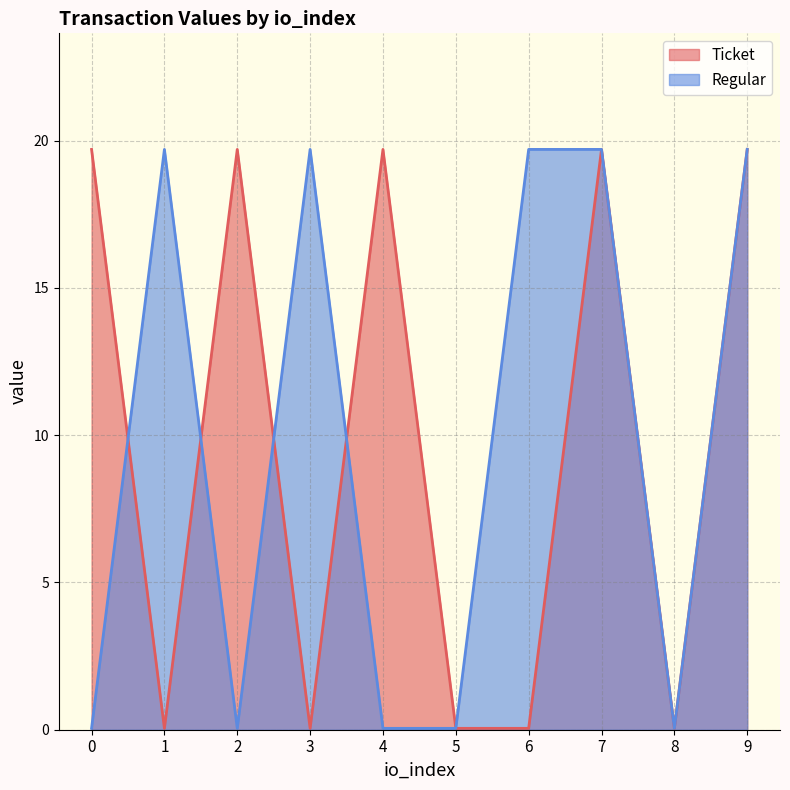

How many data points does each series have?

10